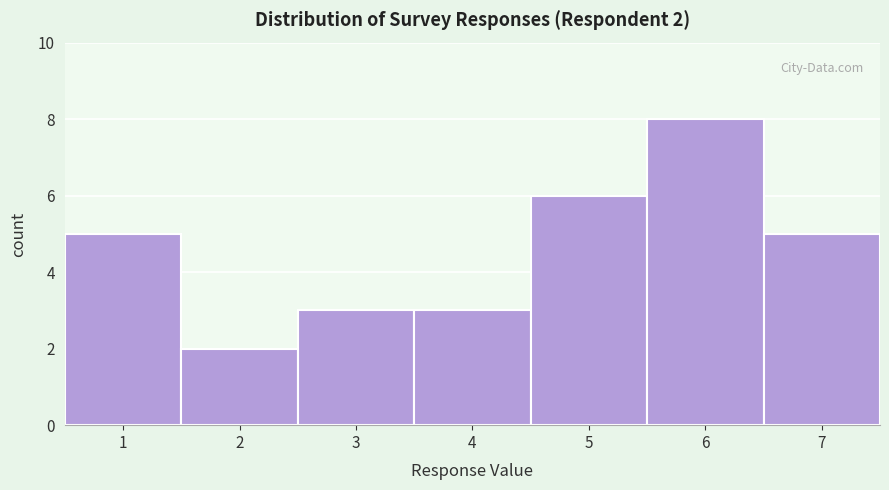

Over which range of the x-axis is the bar tallest?

5.5 to 6.5